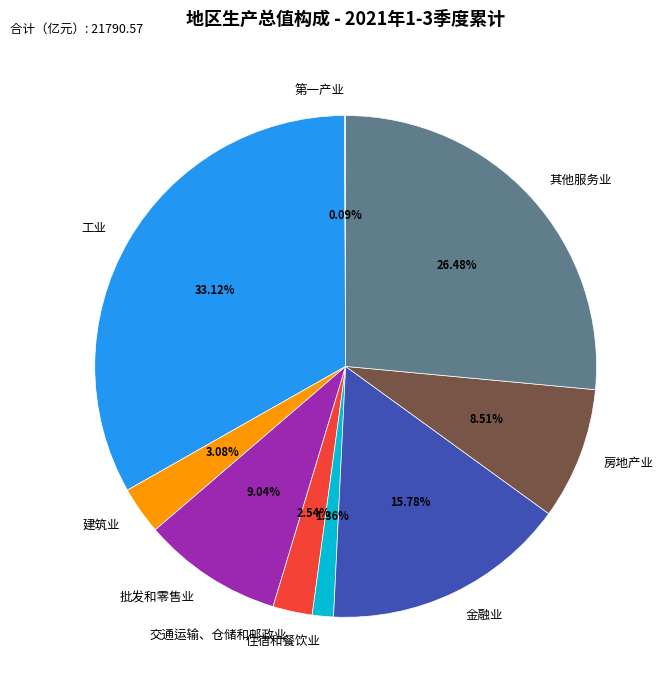

Do 交通运输、仓储和邮政业 and 其他服务业 together represent more than half of the pie?

No